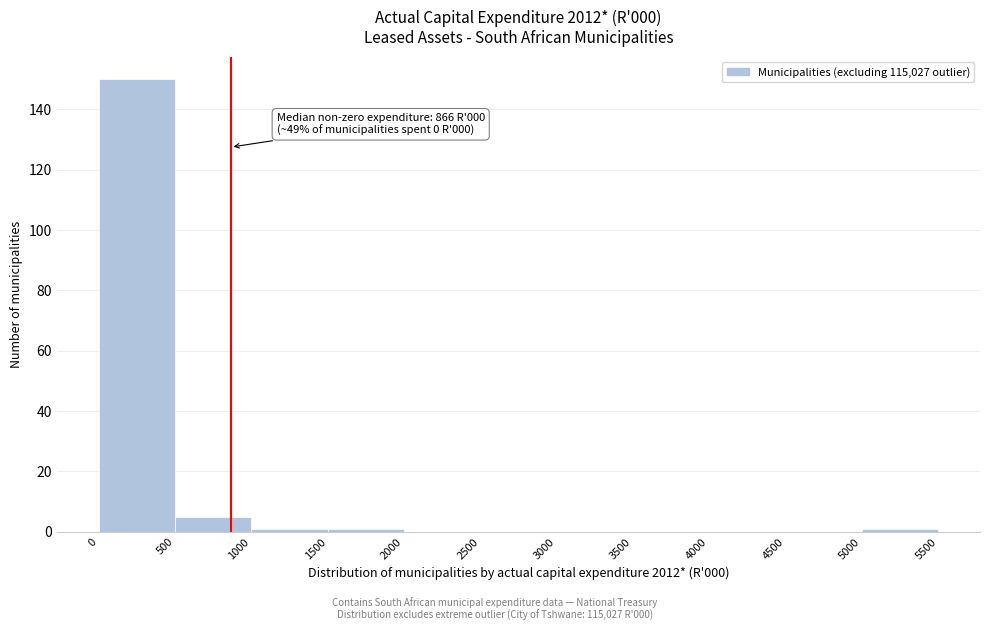

Which range on the x-axis has the tallest bar?

0 to 500